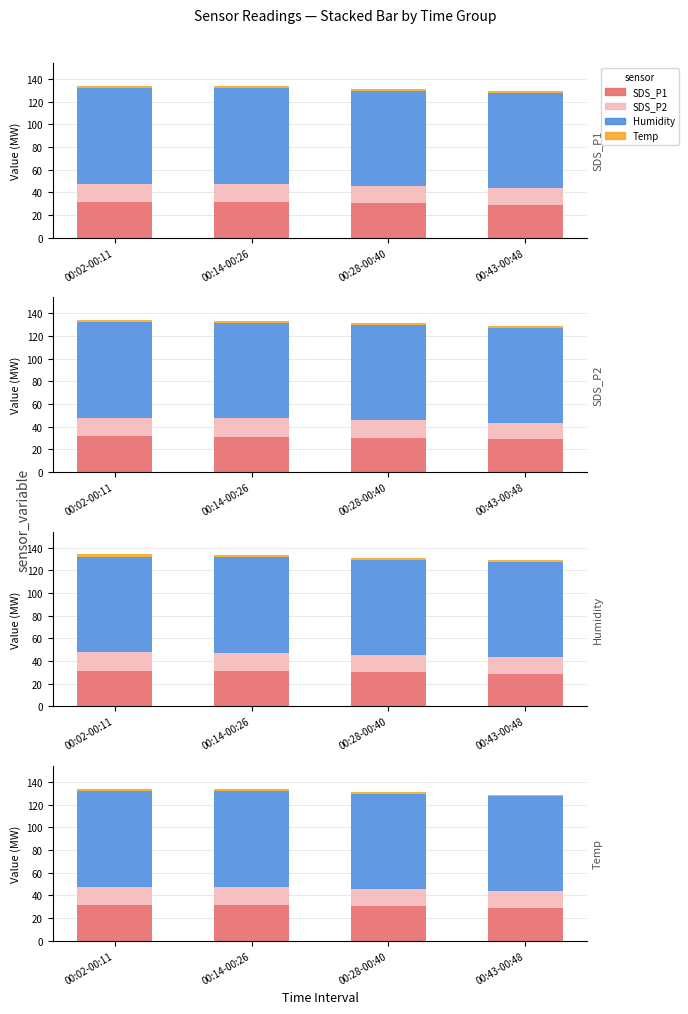

Reading left to right, transcribe all the data shown in this chart.

SDS_P1: 00:02-00:11=31.4	00:14-00:26=31.2	00:28-00:40=30.3	00:43-00:48=28.9
SDS_P2: 00:02-00:11=16.1	00:14-00:26=16.2	00:28-00:40=15.2	00:43-00:48=14.6
Humidity: 00:02-00:11=84.6	00:14-00:26=84.4	00:28-00:40=83.9	00:43-00:48=83.8
Temp: 00:02-00:11=1.9	00:14-00:26=1.9	00:28-00:40=1.8	00:43-00:48=1.7